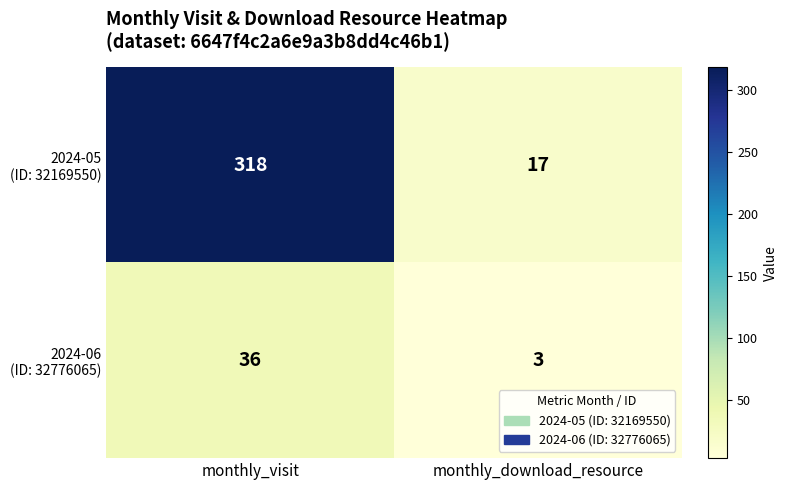

What is the minimum value shown in the chart?

3